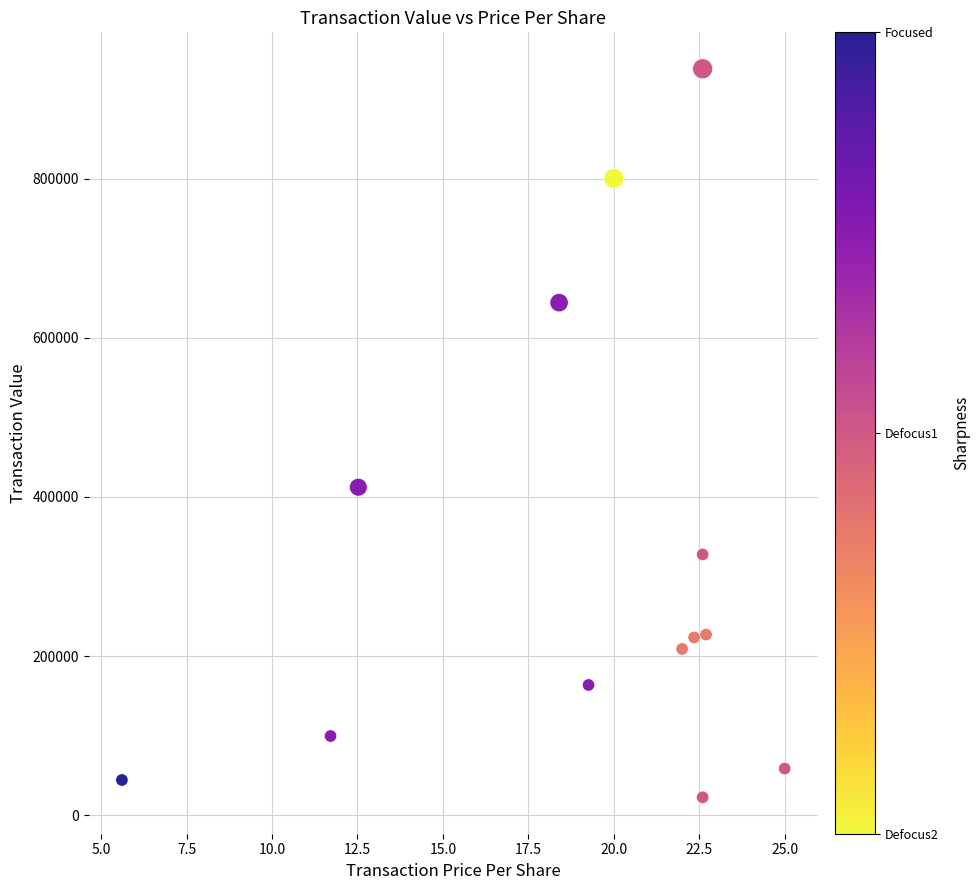

What Y value in the scatter plot is closest to 480250?

412168